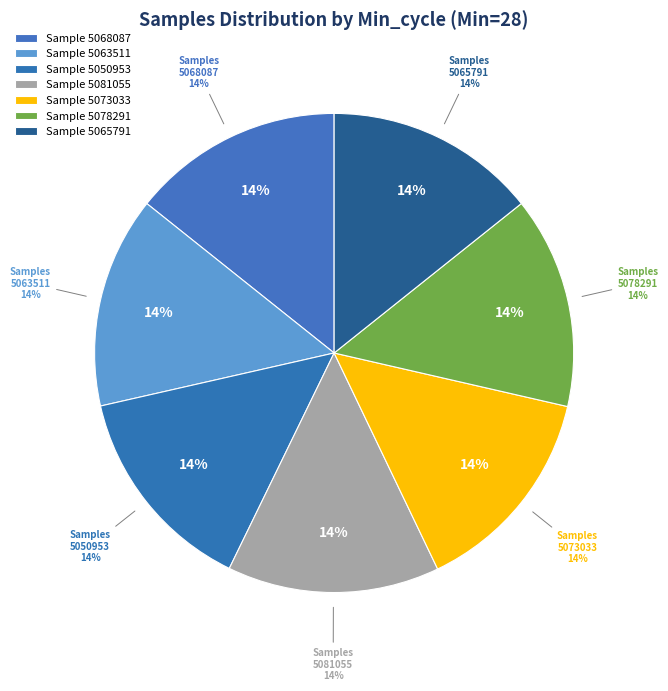

To the nearest percent, what portion does 28 represent?

8%